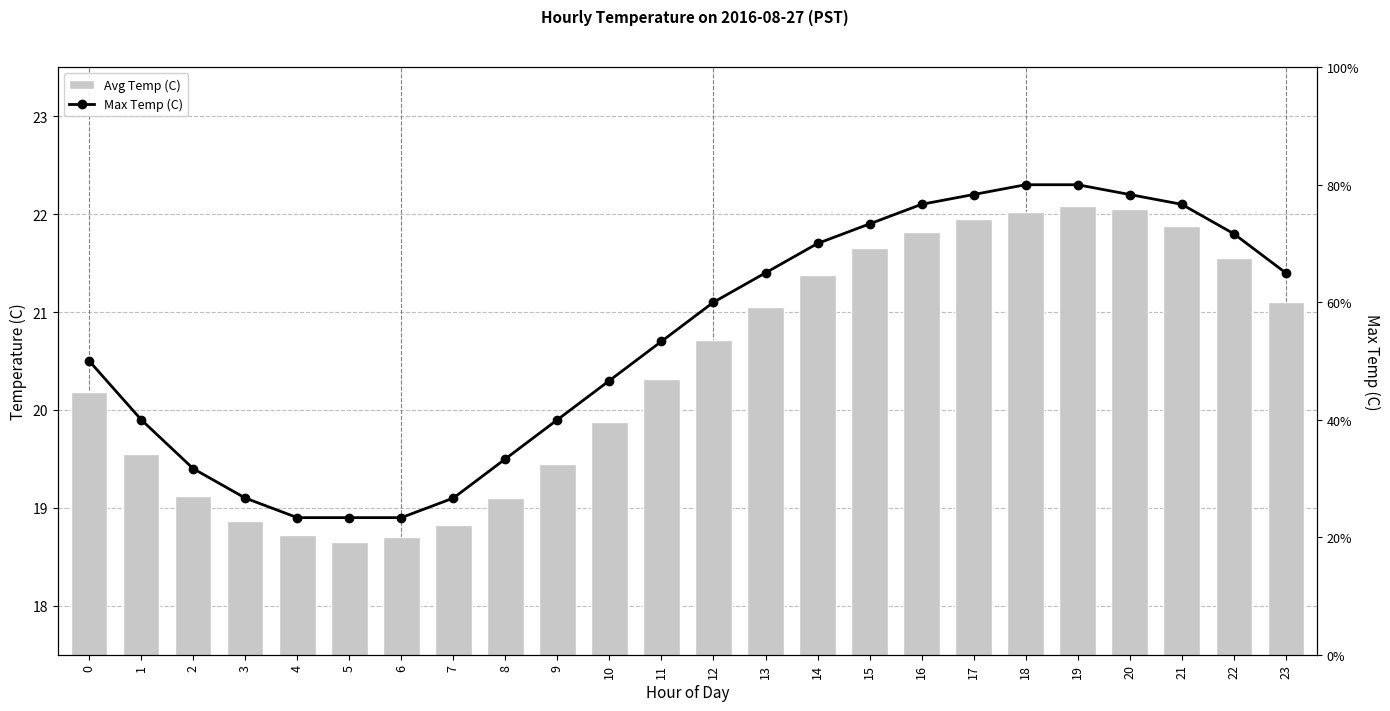

What is the greatest value displayed?

22.3